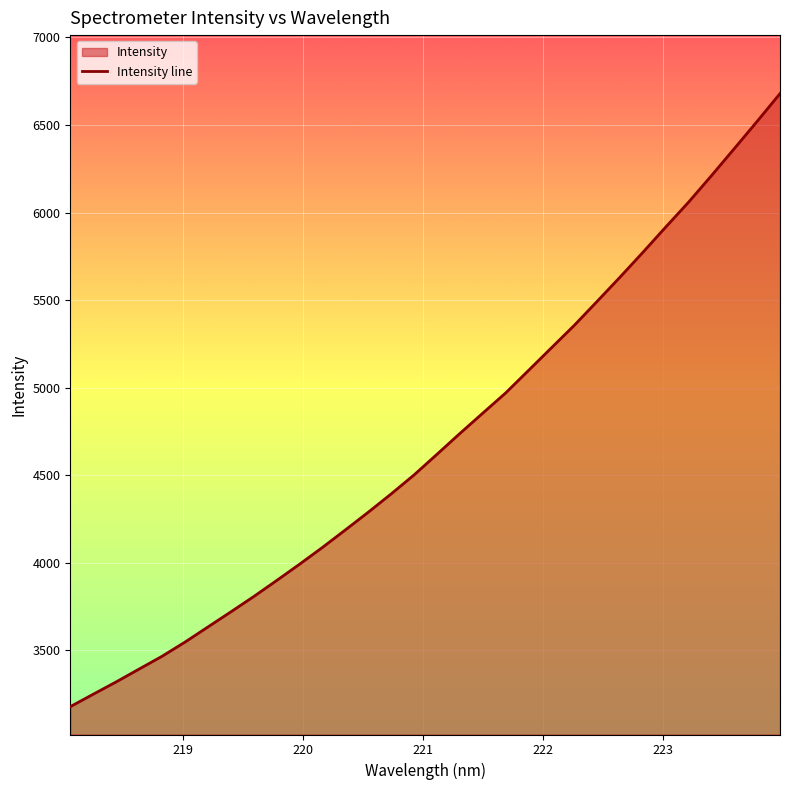

What is the maximum value shown in the chart?

6679.1